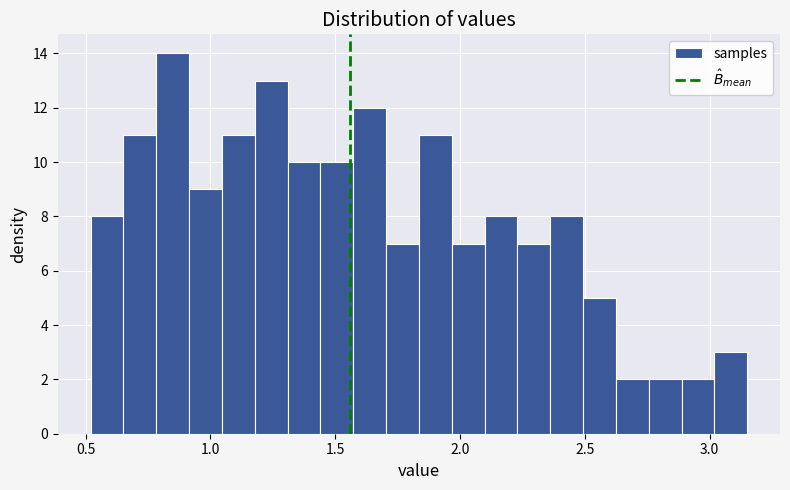

Around what value on the x-axis is the tallest bar? Give the approximate position of its centre, as read against the axis.

0.85